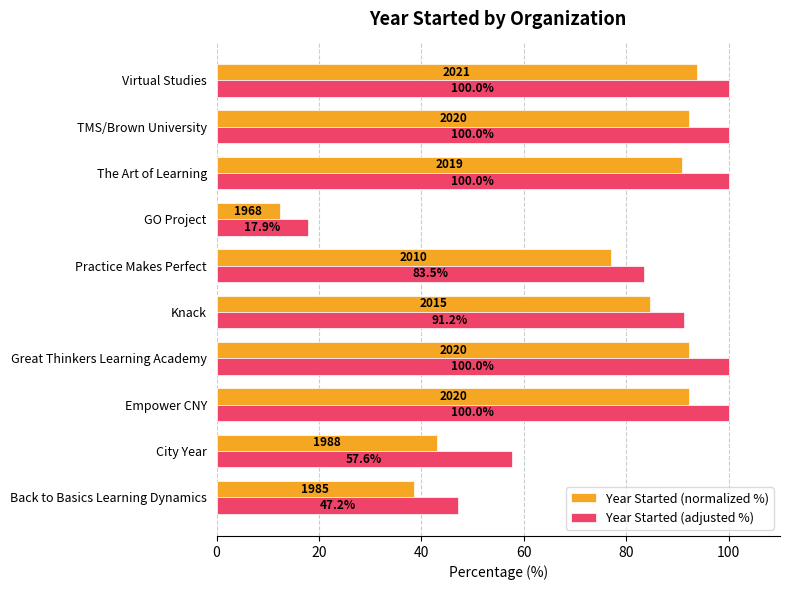

What are all the series names shown in the legend?

Year Started (normalized %), Year Started (adjusted %)